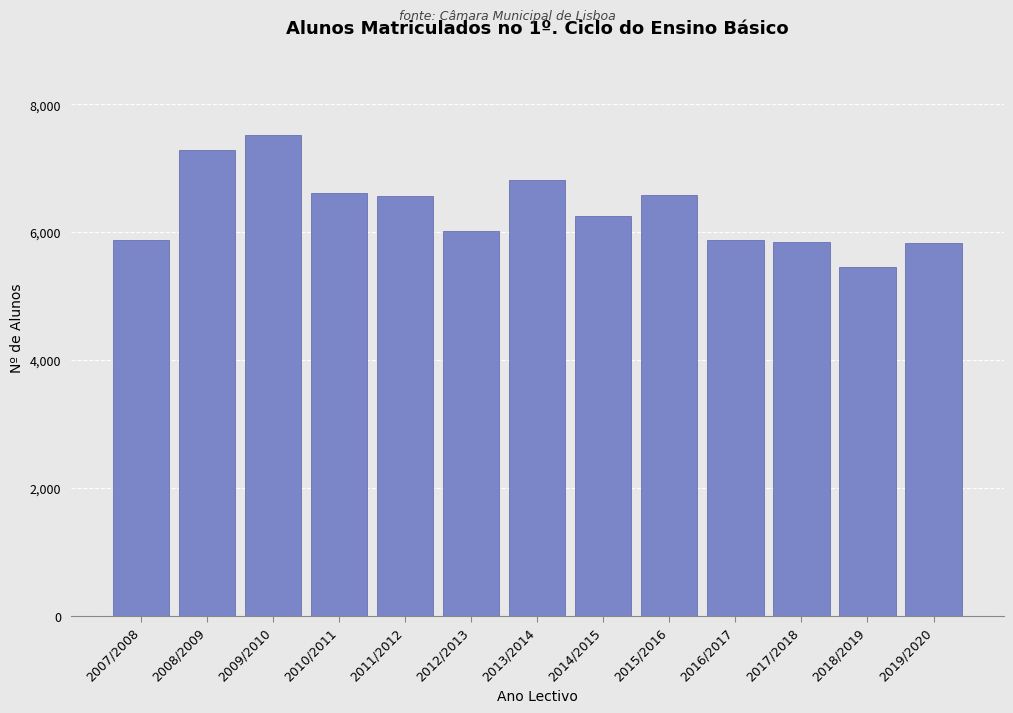

What is the difference between the values at 2010/2011 and 2012/2013?

583